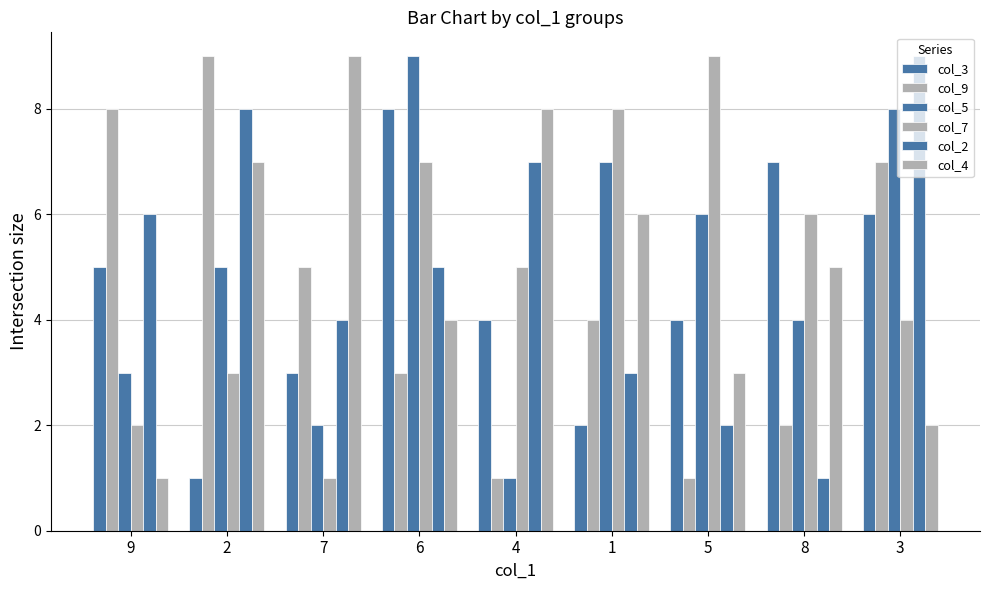

List the labels in order of col_5 value, largest first.

6, 3, 1, 5, 2, 8, 9, 7, 4